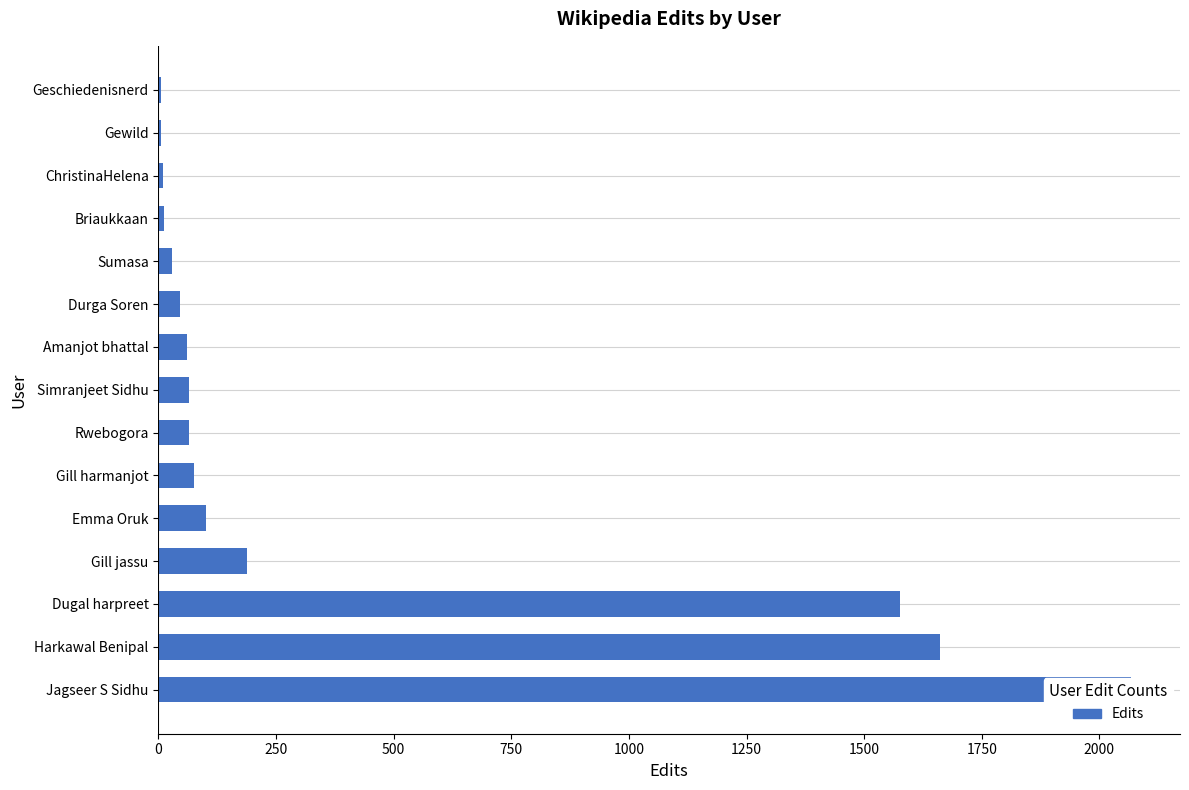

How many values are below 64?

7